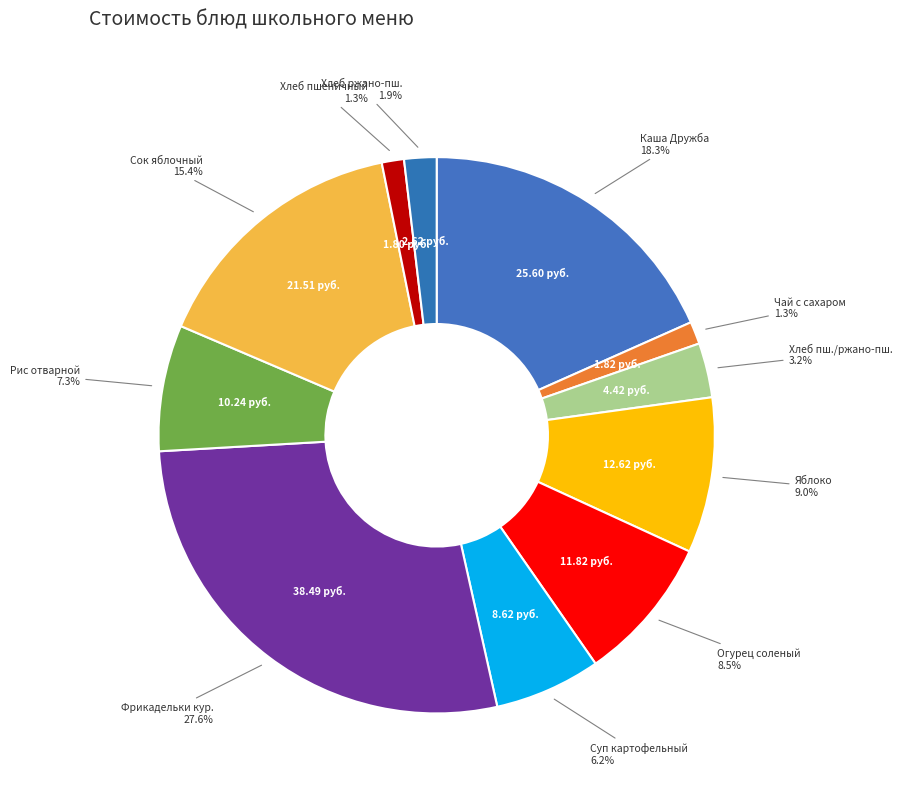

How many slices are in this pie chart?

11